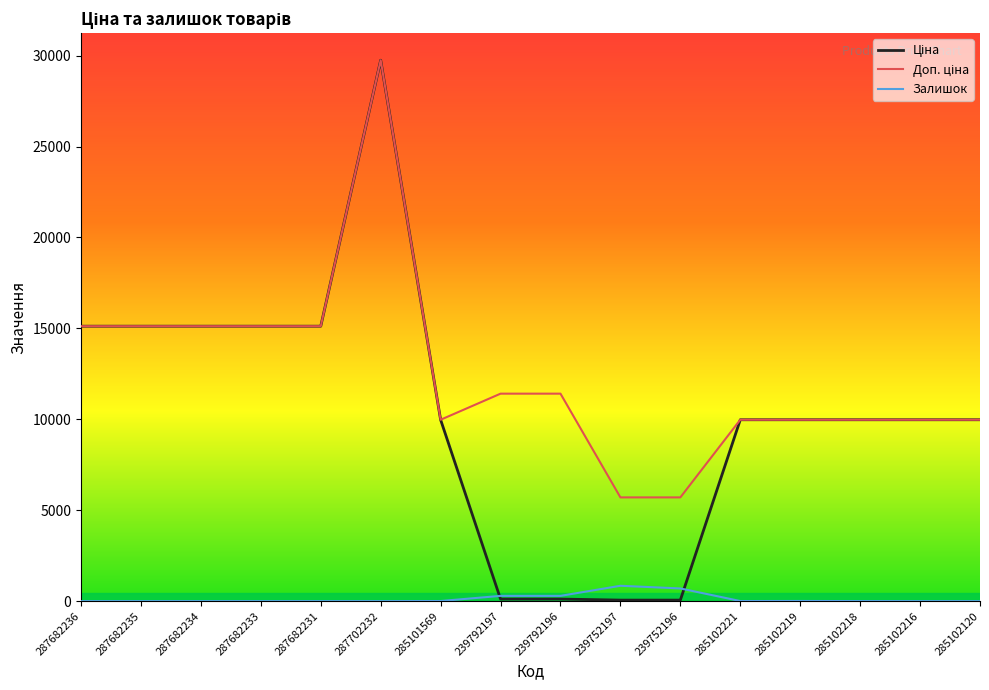

Is this an area chart (filled region under the line)?

No